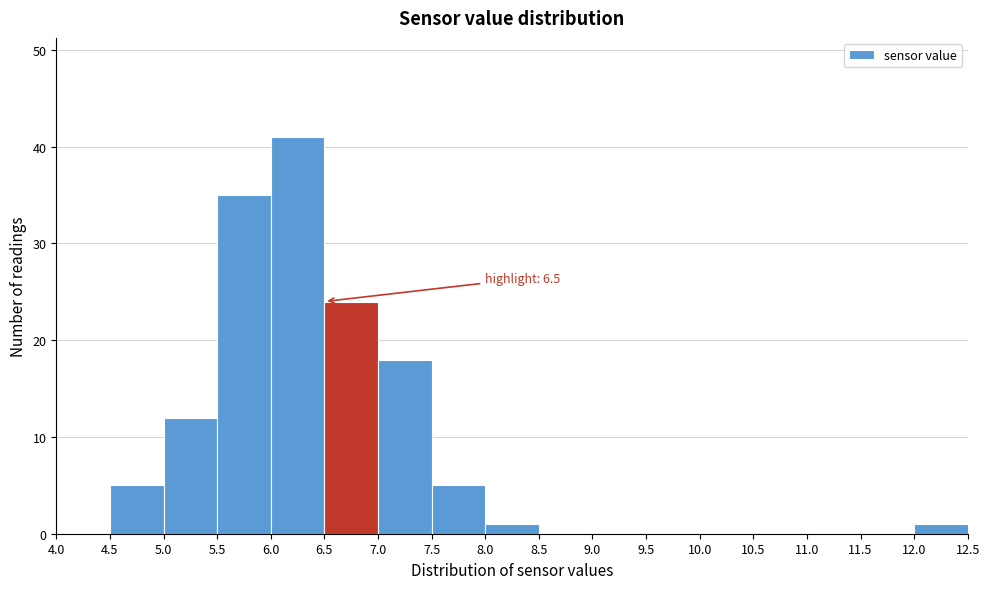

Which range on the x-axis has the tallest bar?

6.0 to 6.5